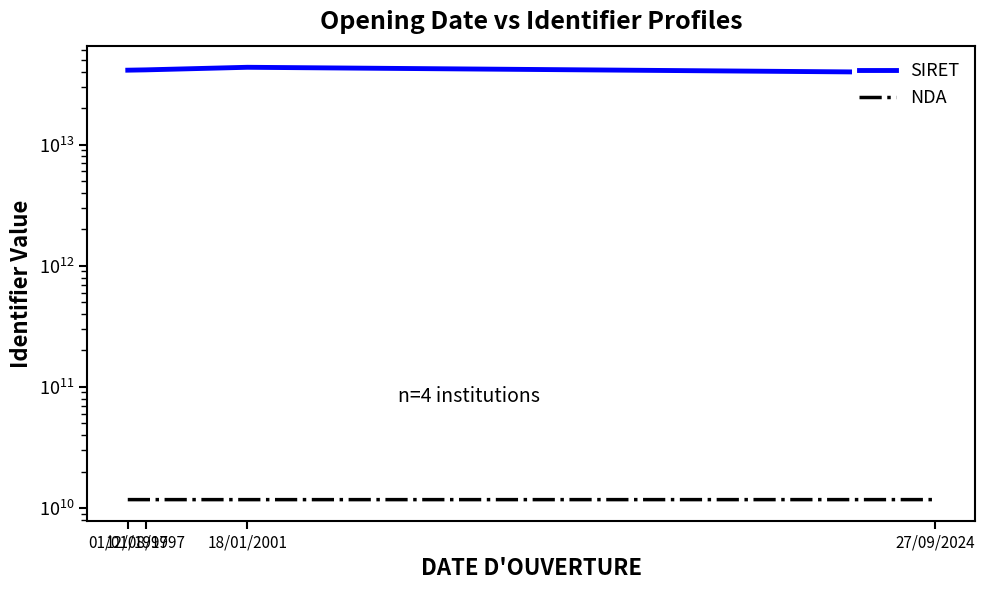

What is the total value across all series at 12/08/1997?

41386560610885